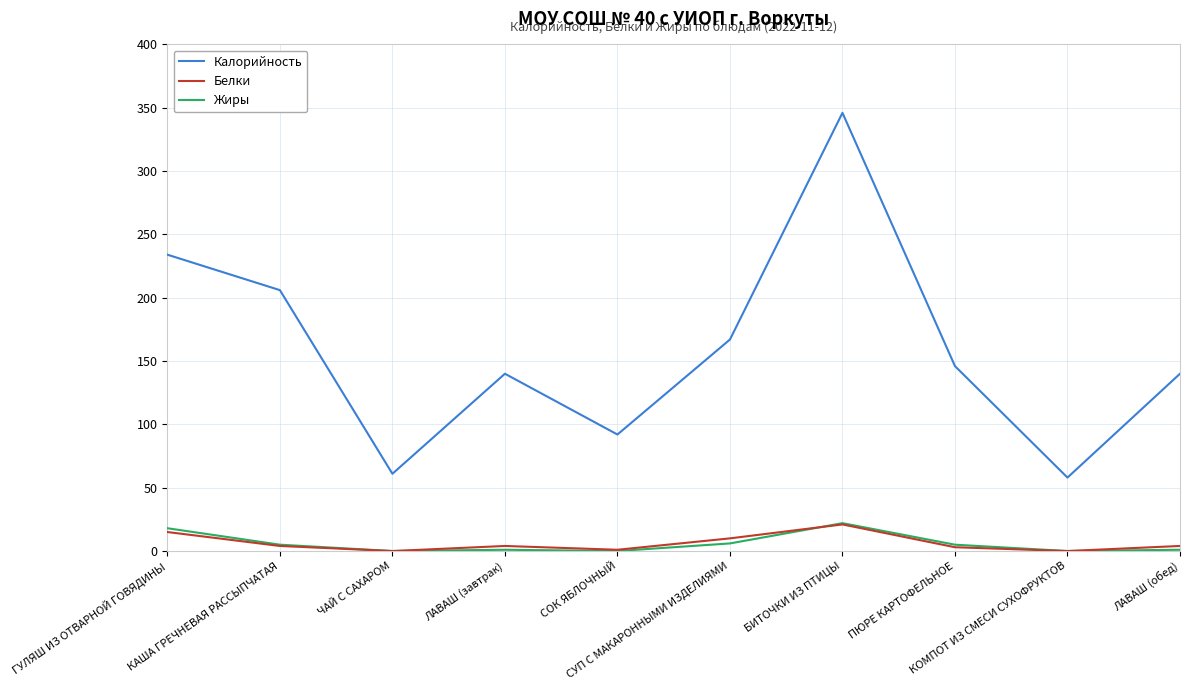

What is the maximum value shown in the chart?

346